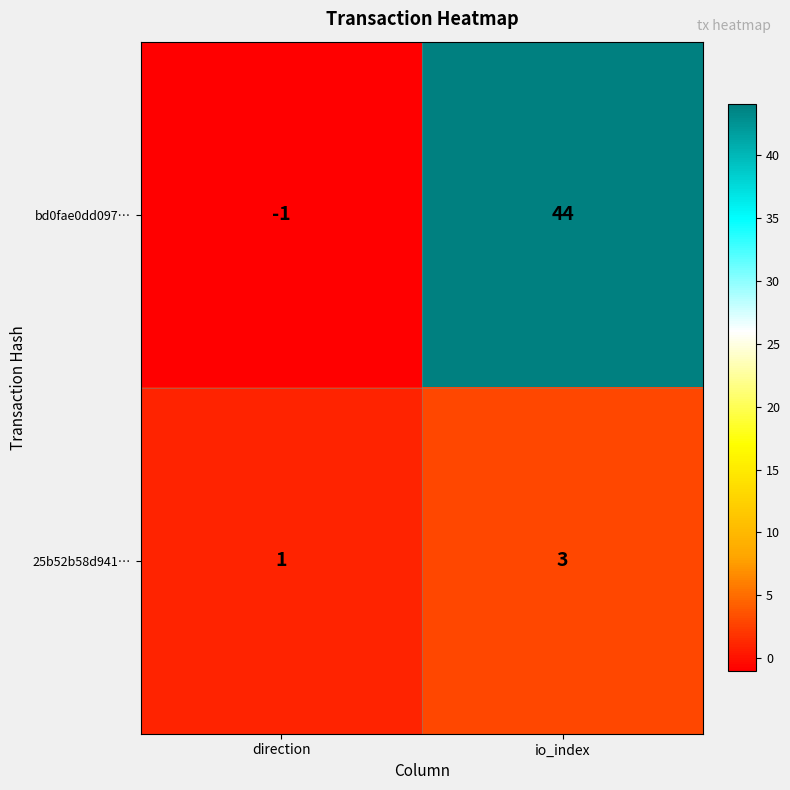

How many distinct data groups are displayed?

2